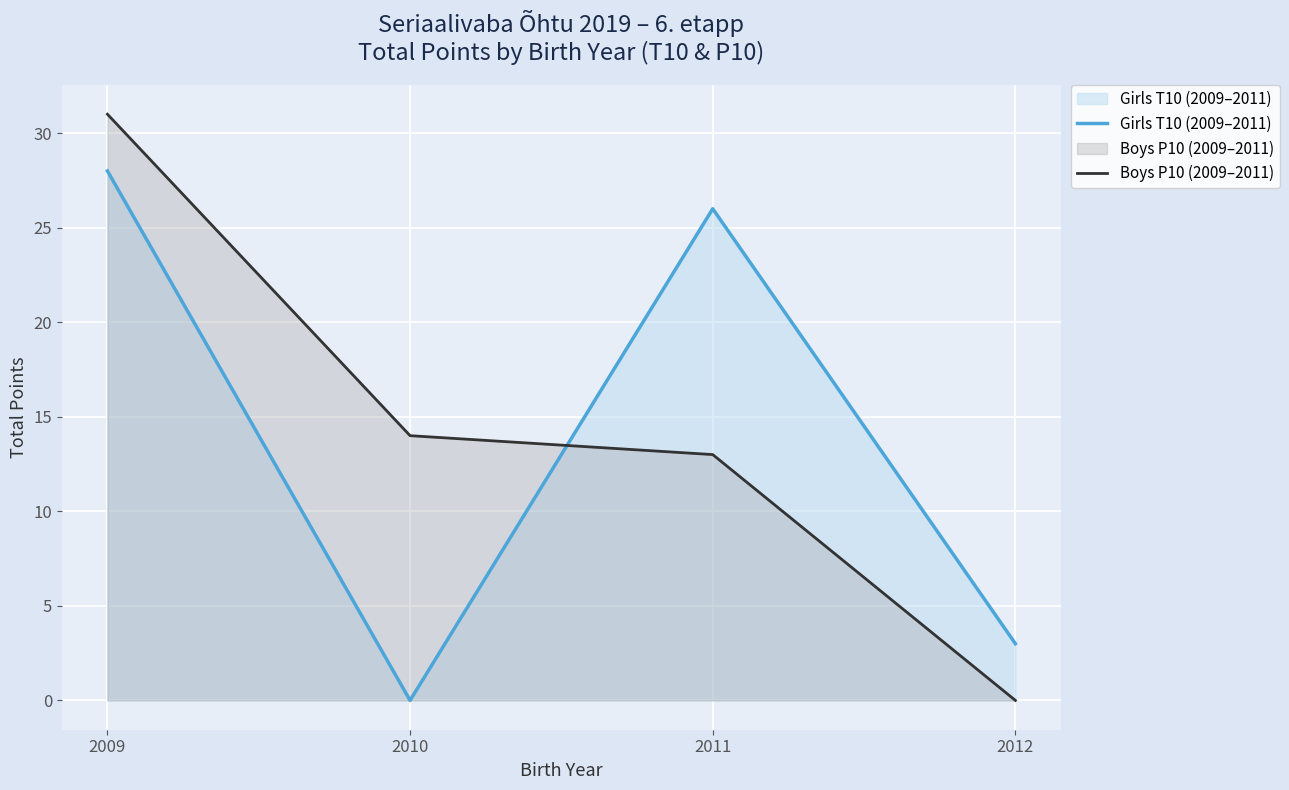

Which label corresponds to the smallest value in the chart?

2010